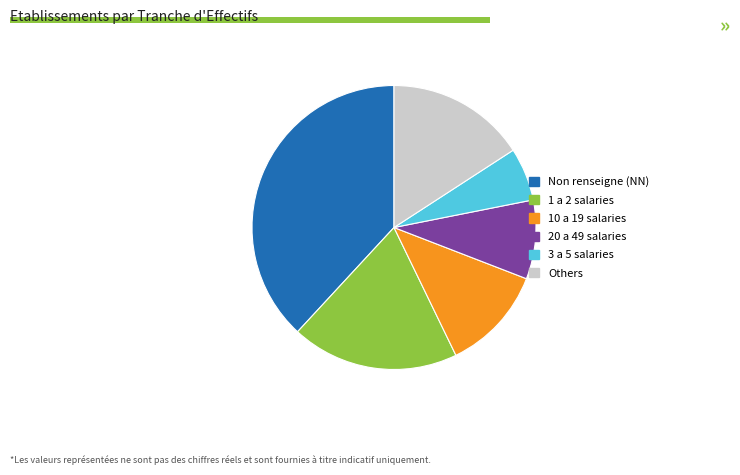

Between 10 a 19 salaries and 3 a 5 salaries, which is larger?

10 a 19 salaries